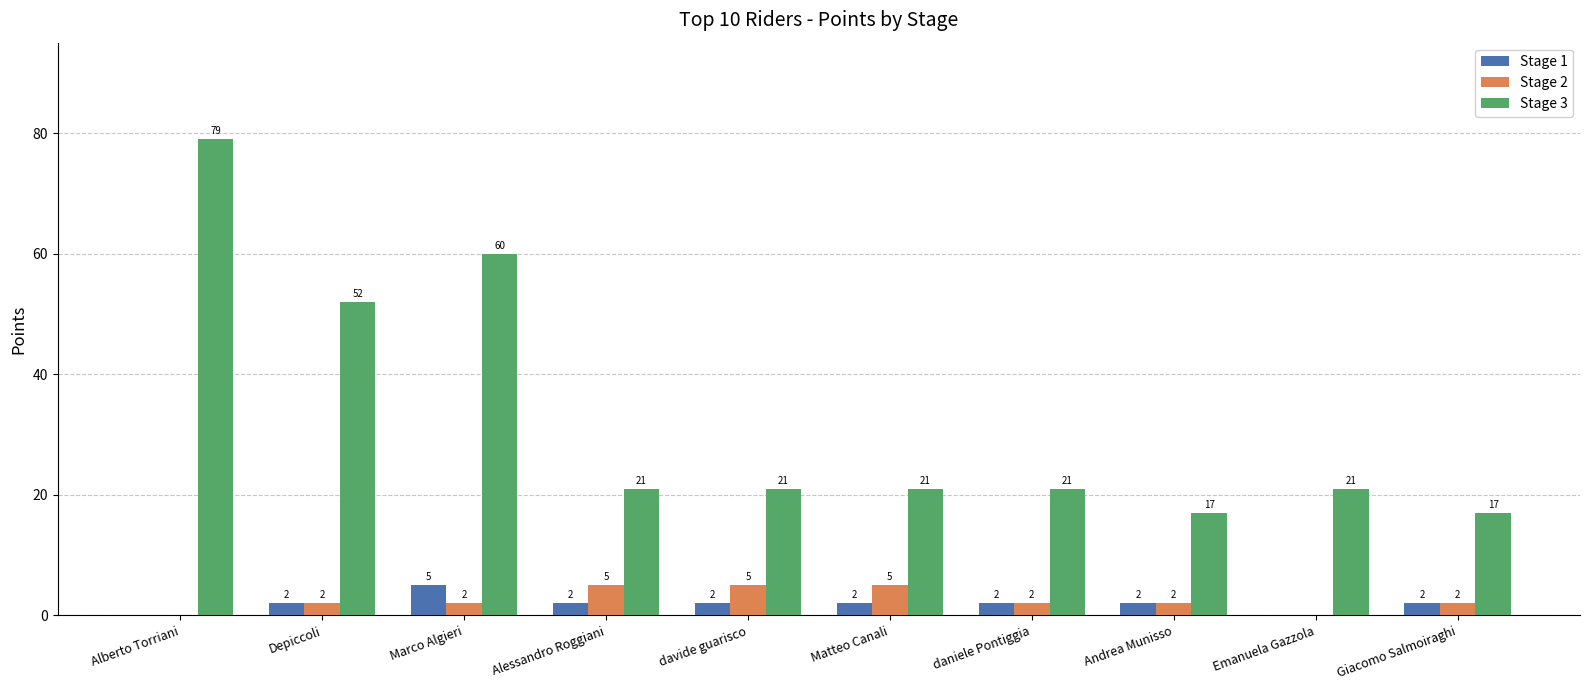

What is the difference between the Stage 2 values at Alberto Torriani and daniele Pontiggia?

2